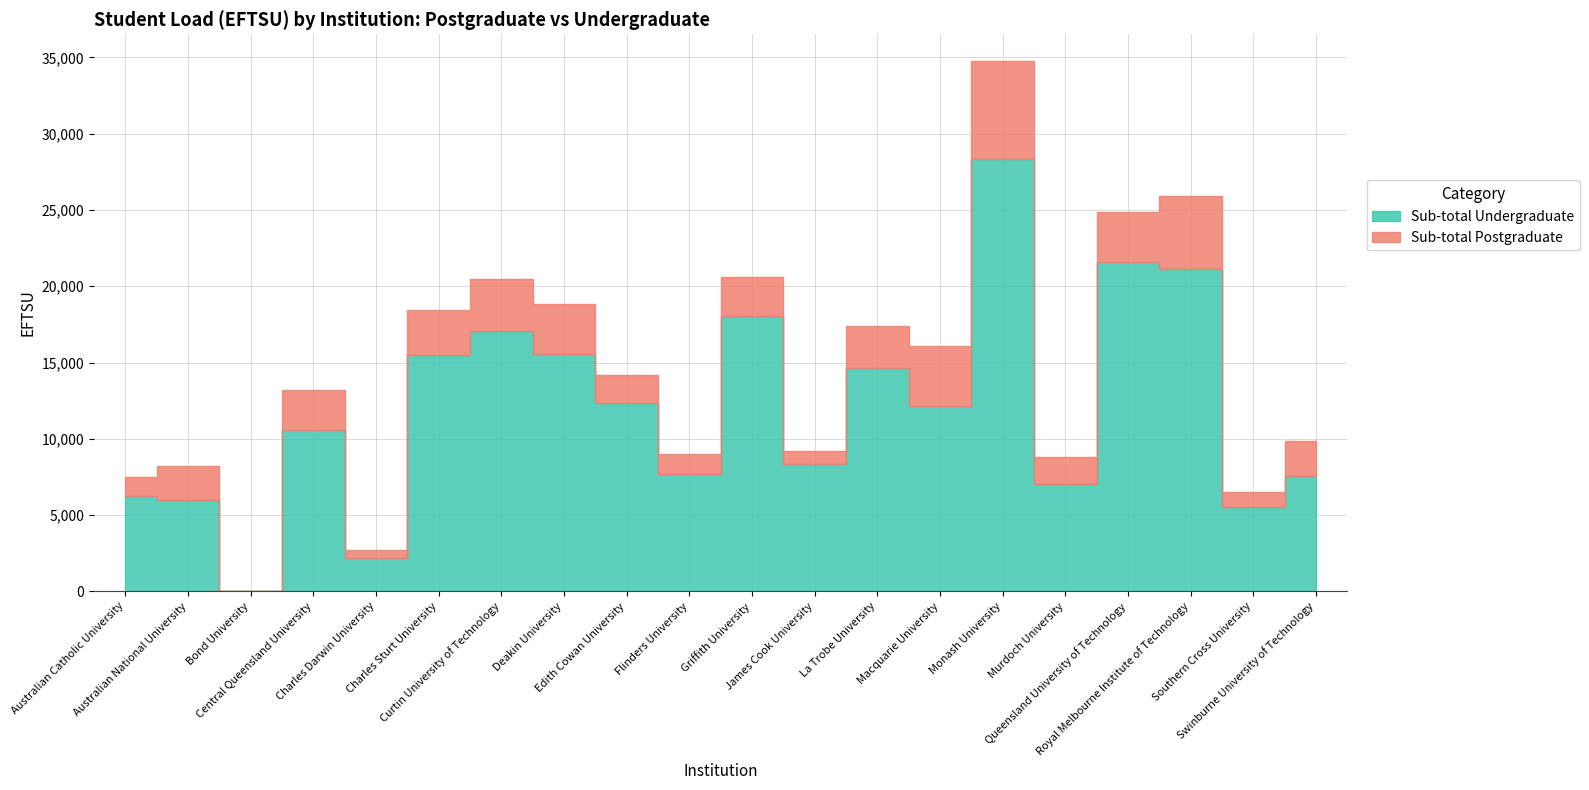

Between Charles Darwin University and Deakin University, which series saw the biggest shift?

Sub-total Undergraduate